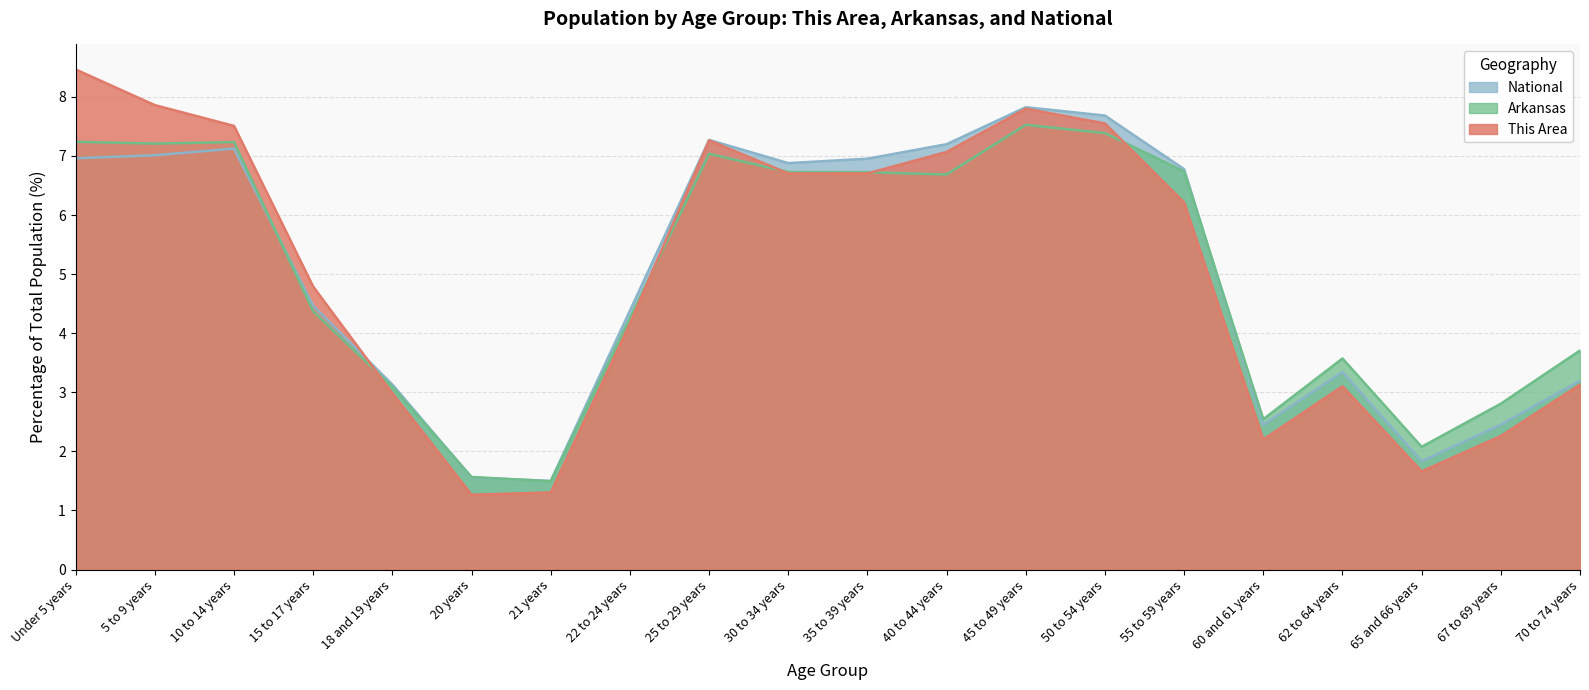

The Arkansas series shows 2.7 at 20 years. True or false?

False